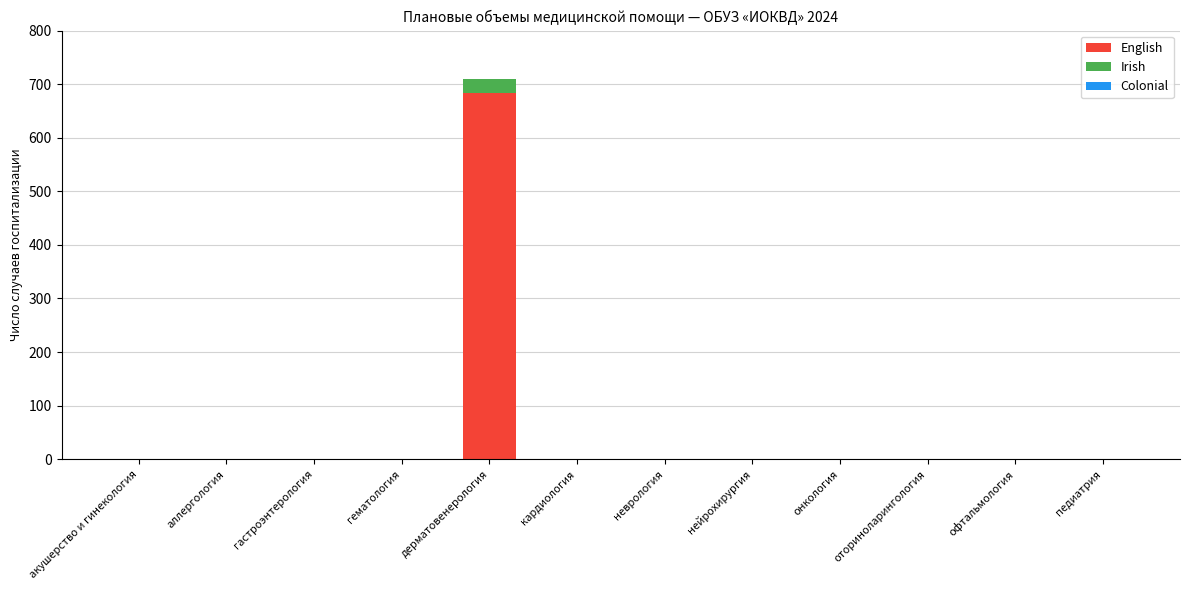

Reading left to right, list the values for the English series.

акушерство и гинекология=0	аллергология=0	гастроэнтерология=0	гематология=0	дерматовенерология=684	кардиология=0	неврология=0	нейрохирургия=0	онкология=0	оториноларингология=0	офтальмология=0	педиатрия=0